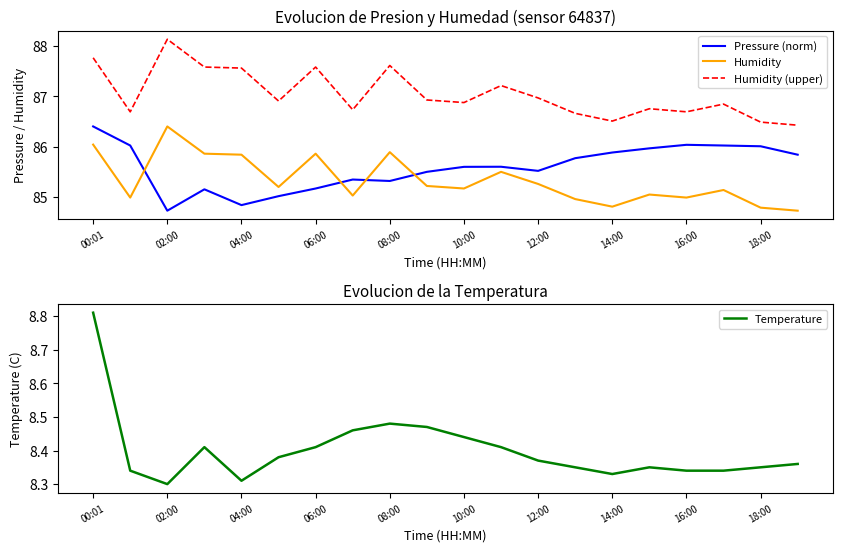

True or false: Humidity and Temperature intersect in this chart.

False